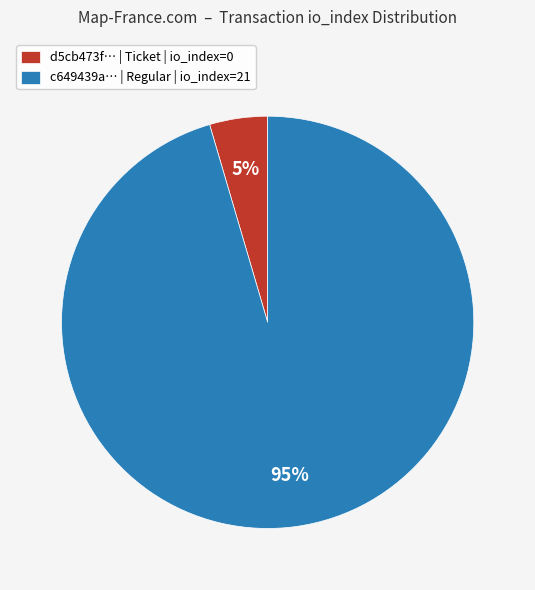

True or false: c649439a… | Regular | io_index=21 accounts for 95% of the total.

True